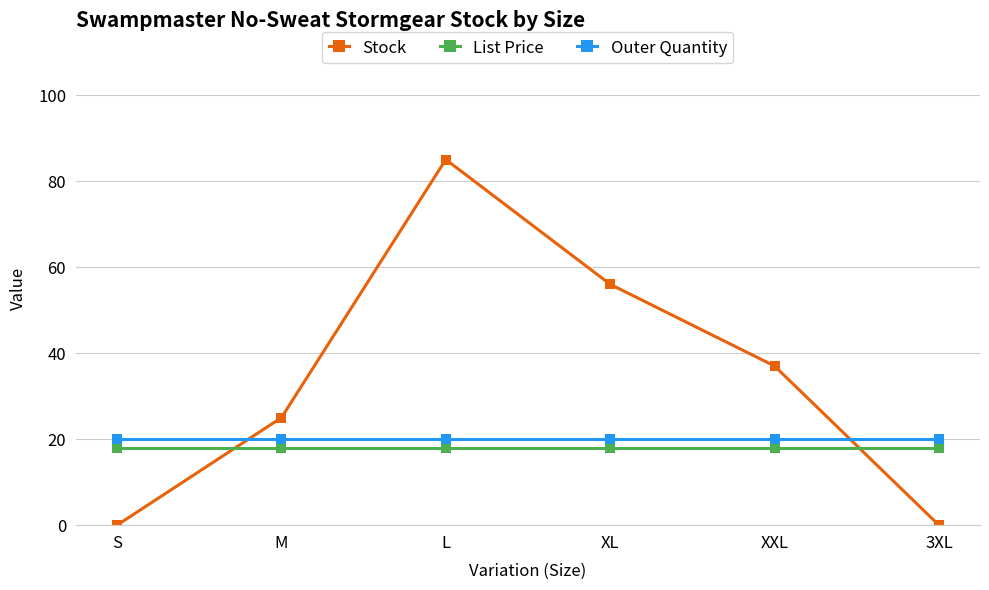

What is the average value of the Outer Quantity series?

20.0